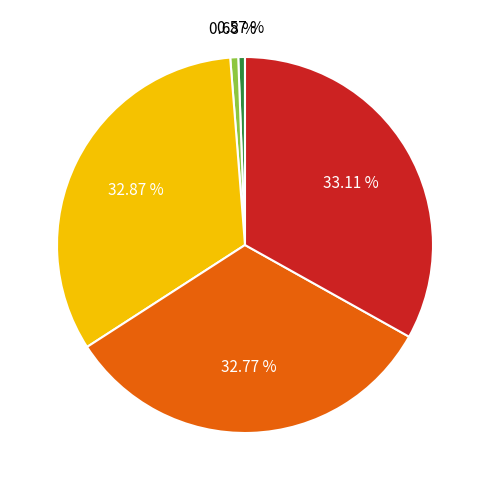

Is there a majority slice in this chart?

No